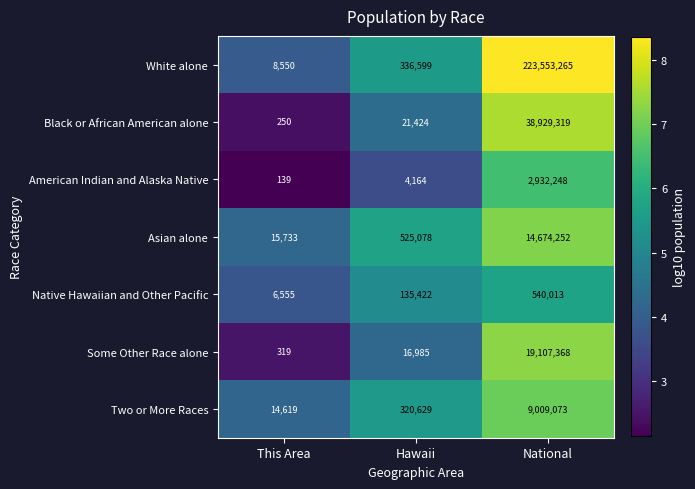

At which label does Some Other Race alone reach its peak?

National